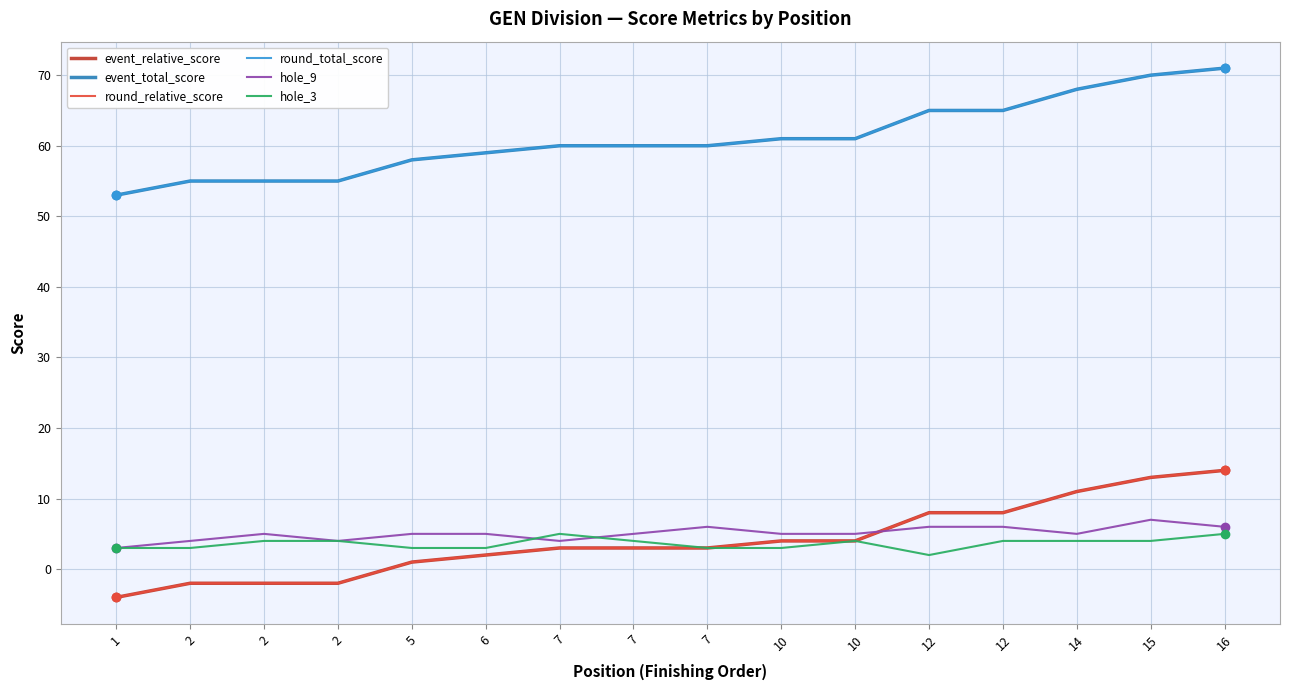

Which series has the largest range (max minus min)?

event_relative_score